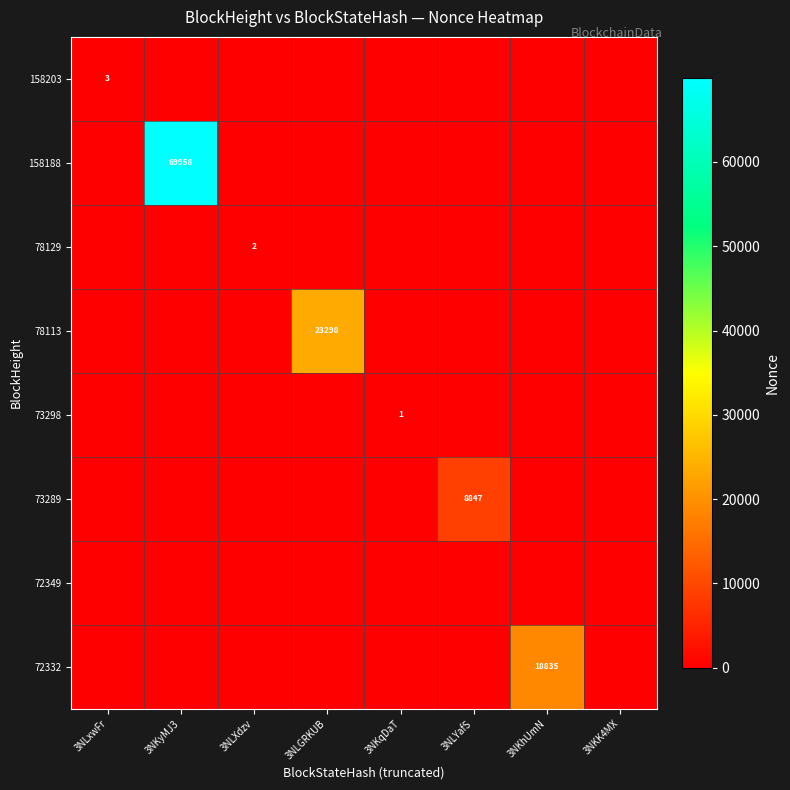

True or false: 72332 has a value of 26048 at 3NKhUmN.

False